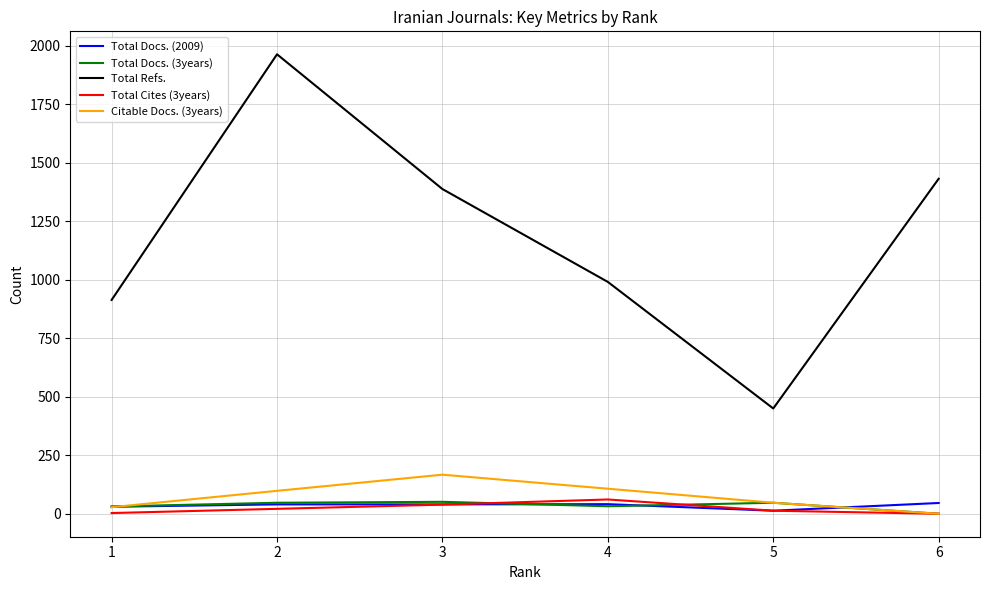

What is the minimum value for Total Refs.?

450